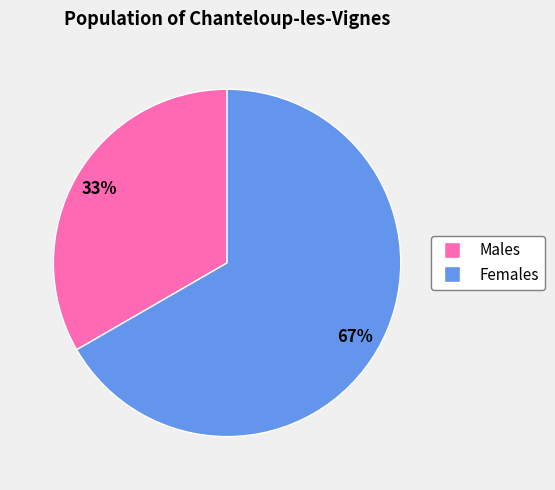

Does any single category account for the majority?

Yes